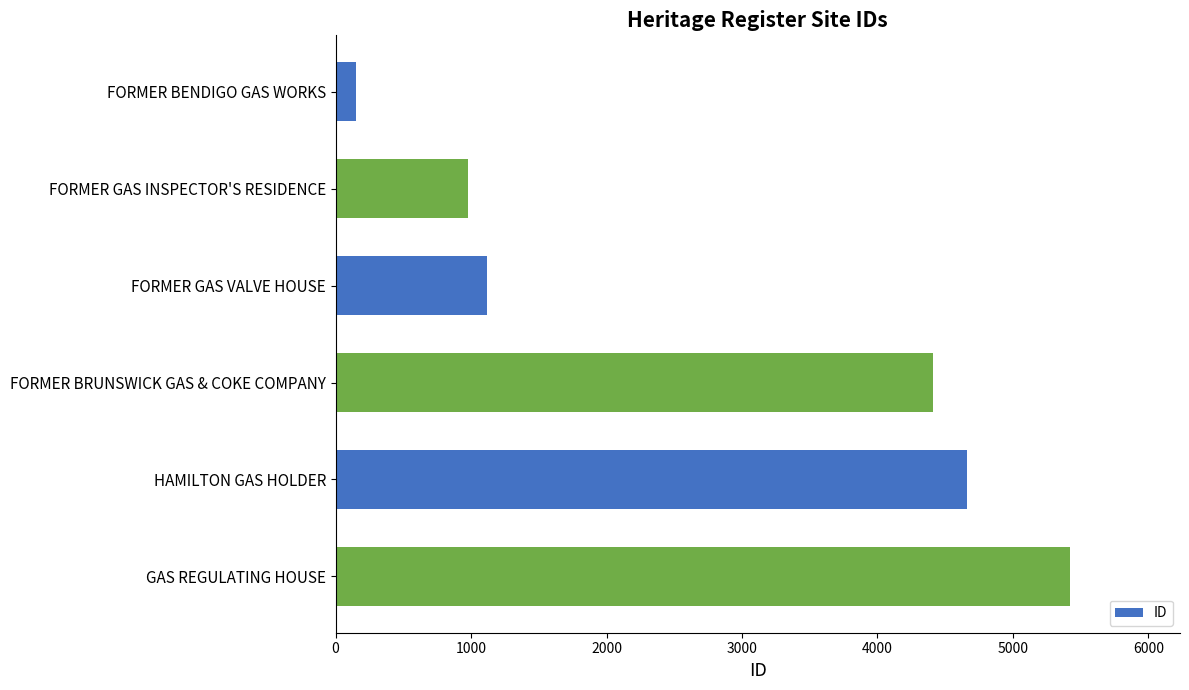

The chart shows a value of 147 at FORMER BENDIGO GAS WORKS. True or false?

True